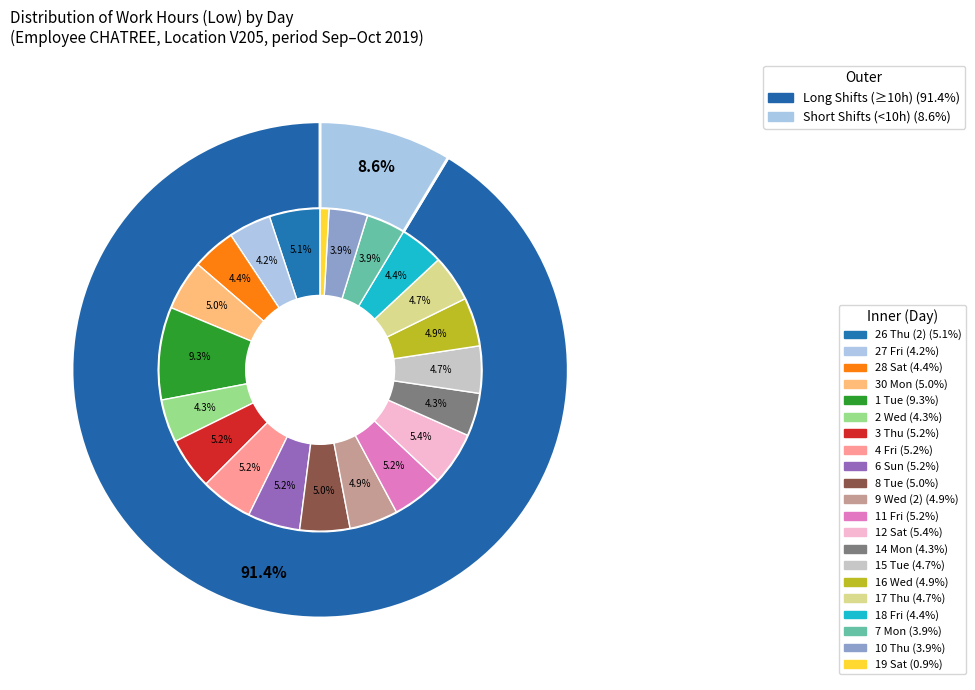

Count the number of slices in the pie.

23